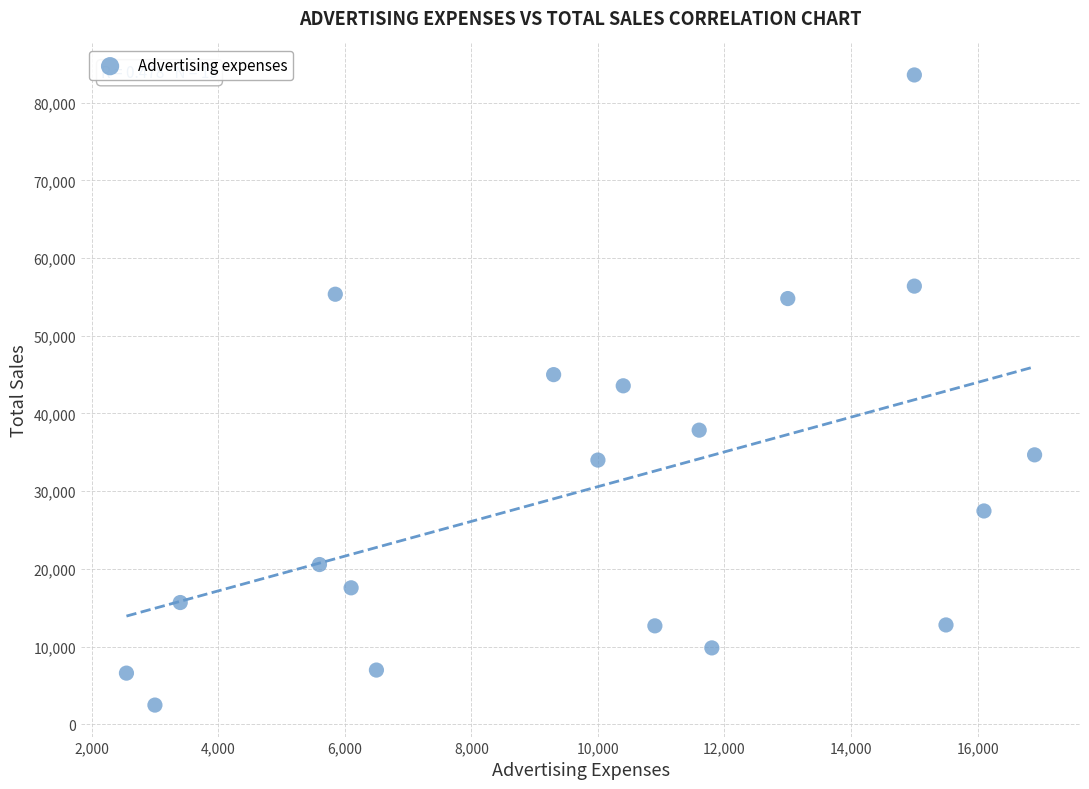

What is the range of X values (max minus min)?

14350